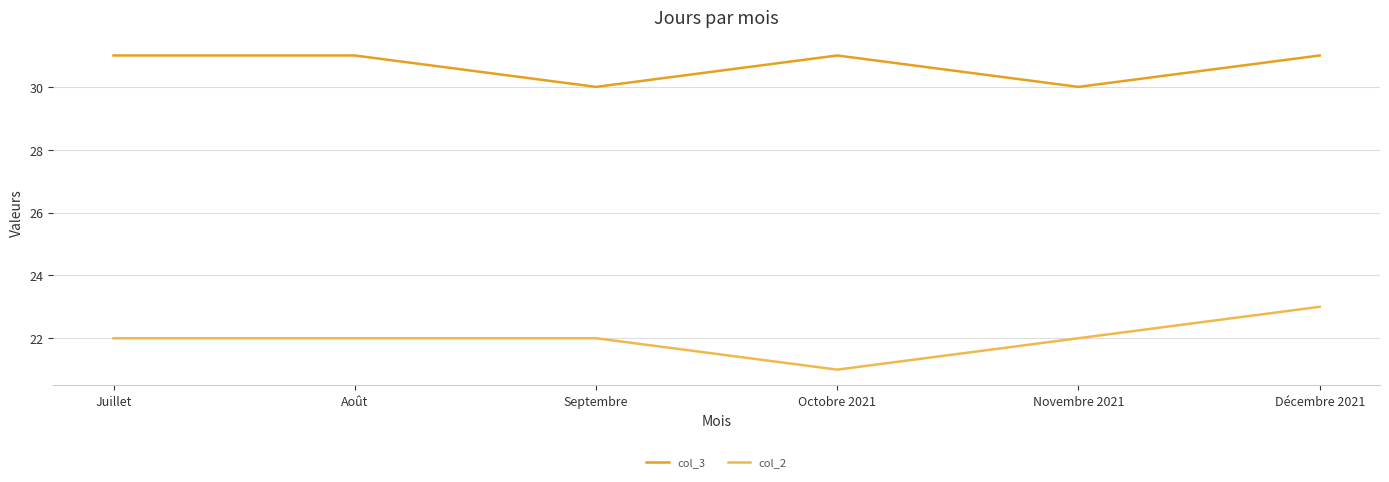

At which category does the chart reach its minimum across all series?

Octobre 2021